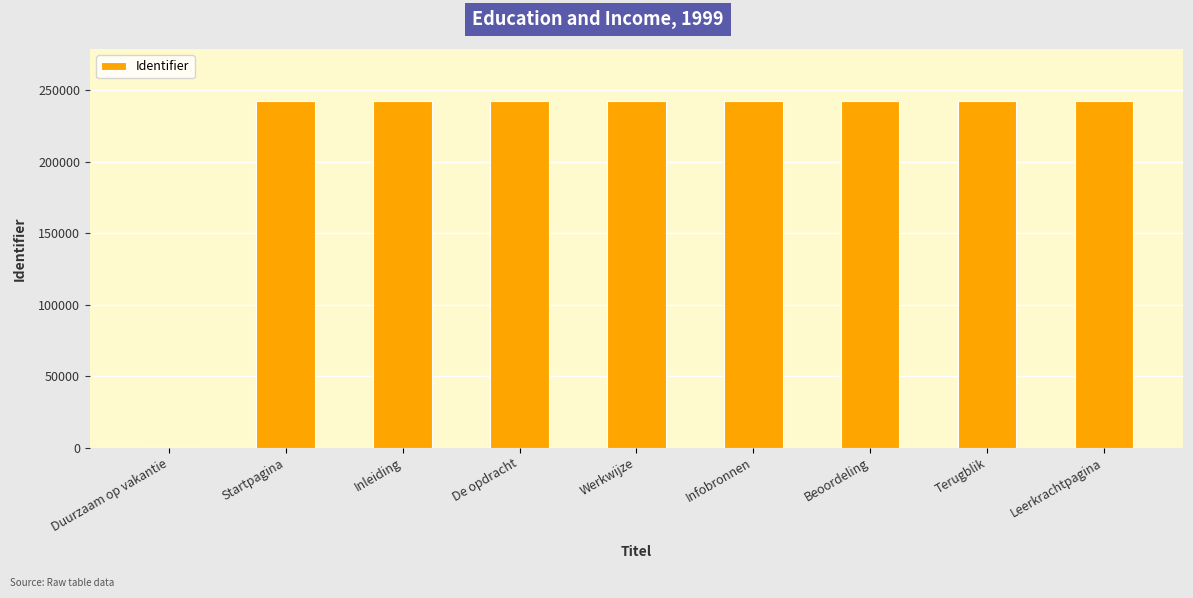

What is the sum of the values at Infobronnen and Leerkrachtpagina?

484907